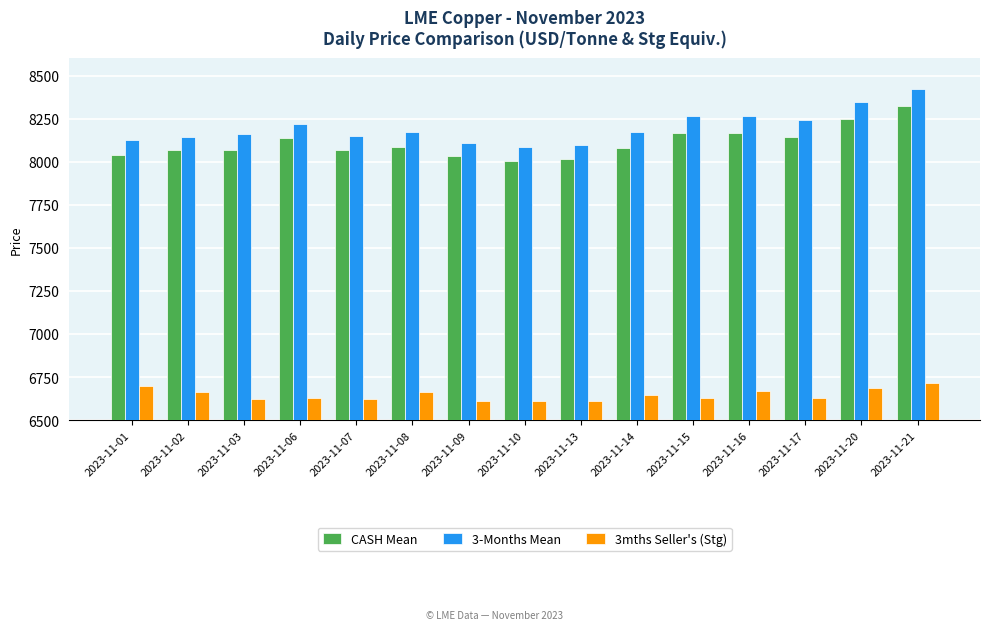

What is the minimum value shown in the chart?

6609.0